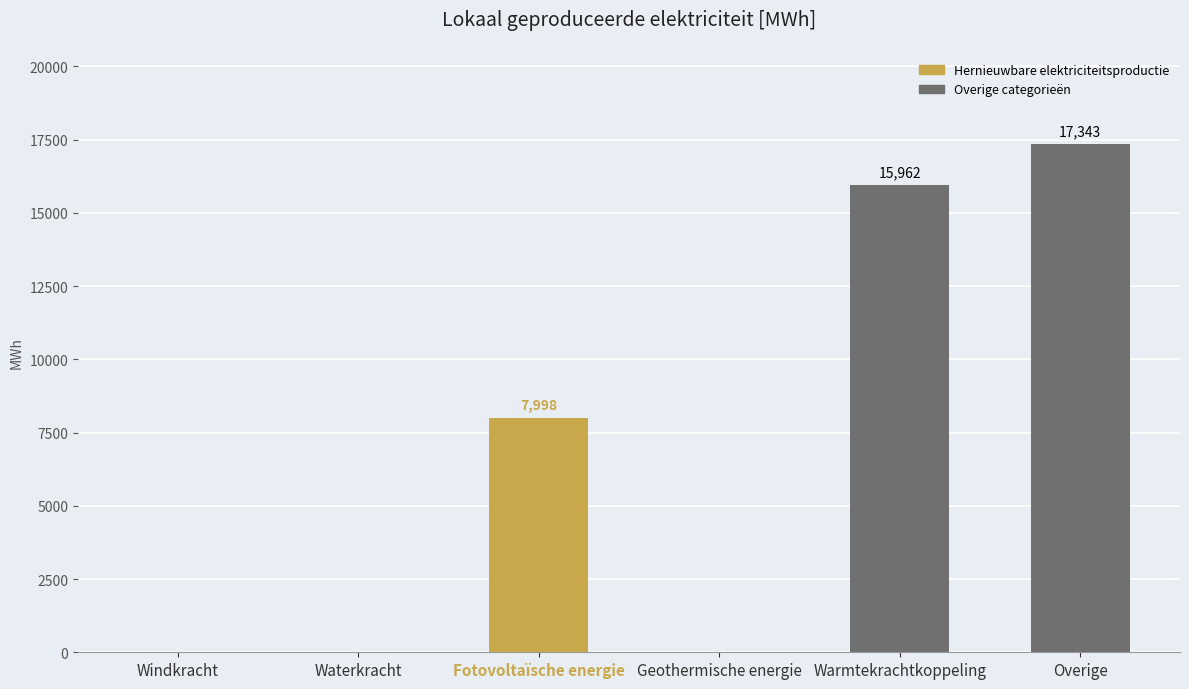

Reading left to right, transcribe all the data shown in this chart.

Windkracht=0.0	Waterkracht=0.0	Fotovoltaïsche energie=7998.0	Geothermische energie=0.0	Warmtekrachtkoppeling=15961.5	Overige=17343.0